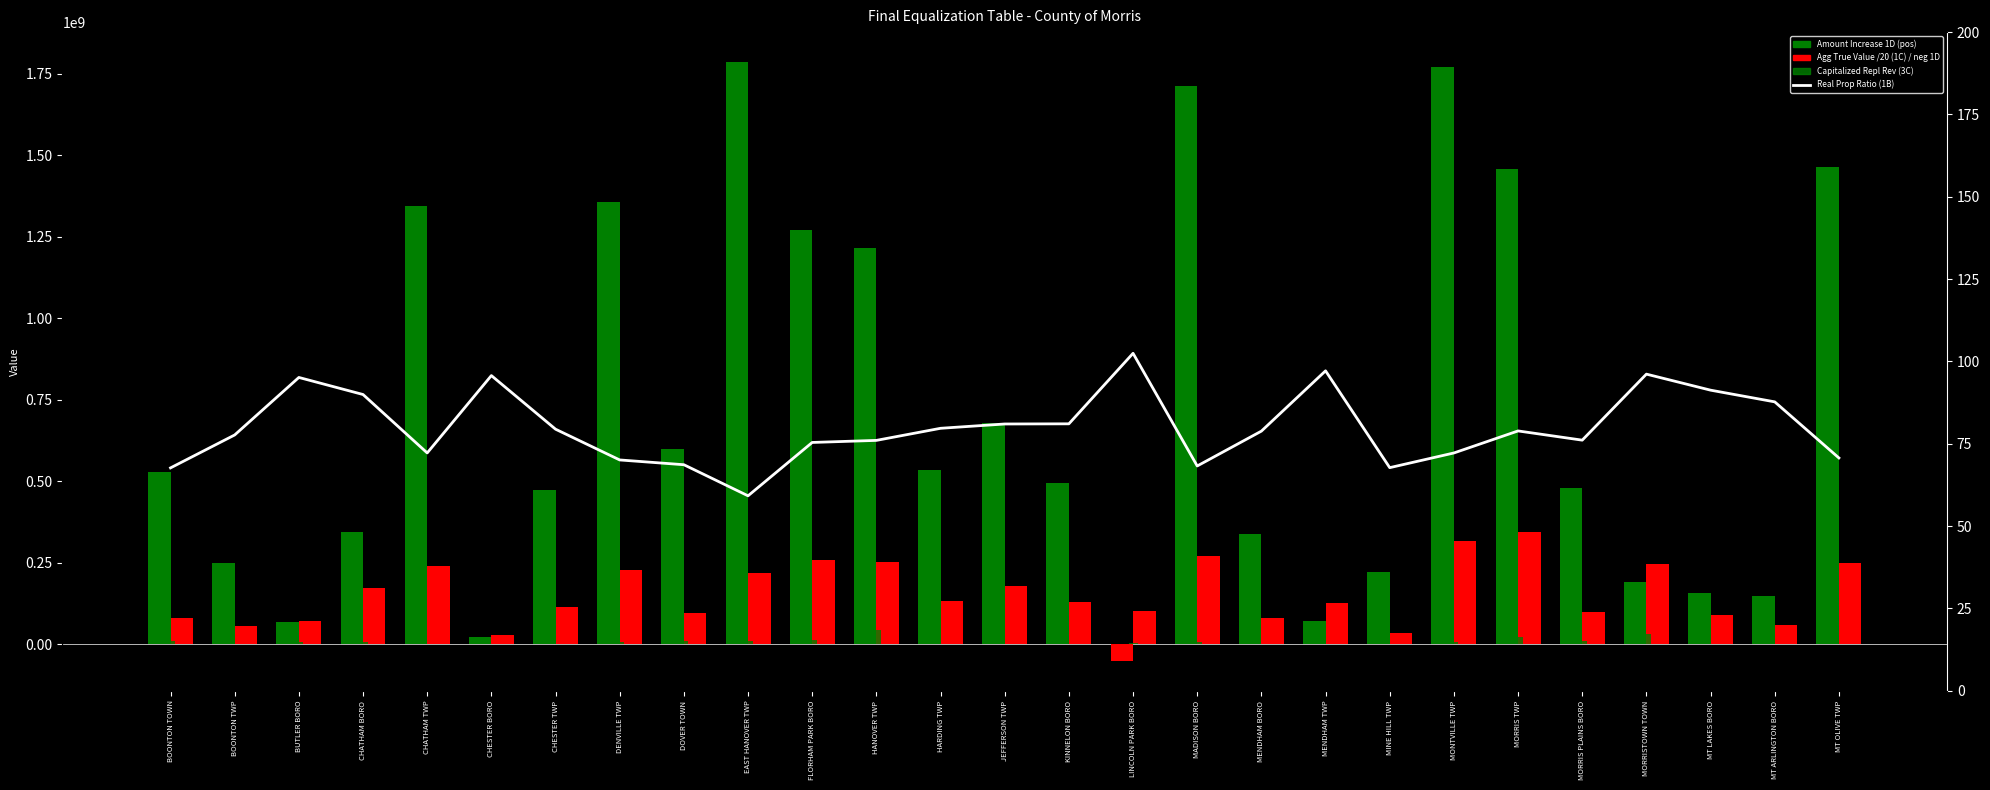

Which series has the widest spread of values?

Amount Increase (1D)